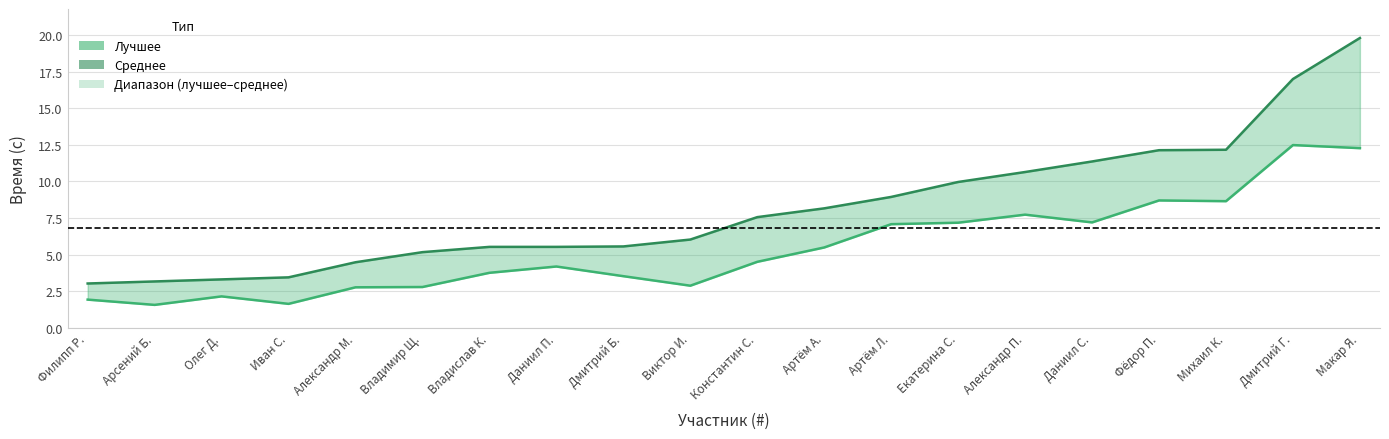

True or false: Лучшее has a value of 4.2 at Даниил П..

True